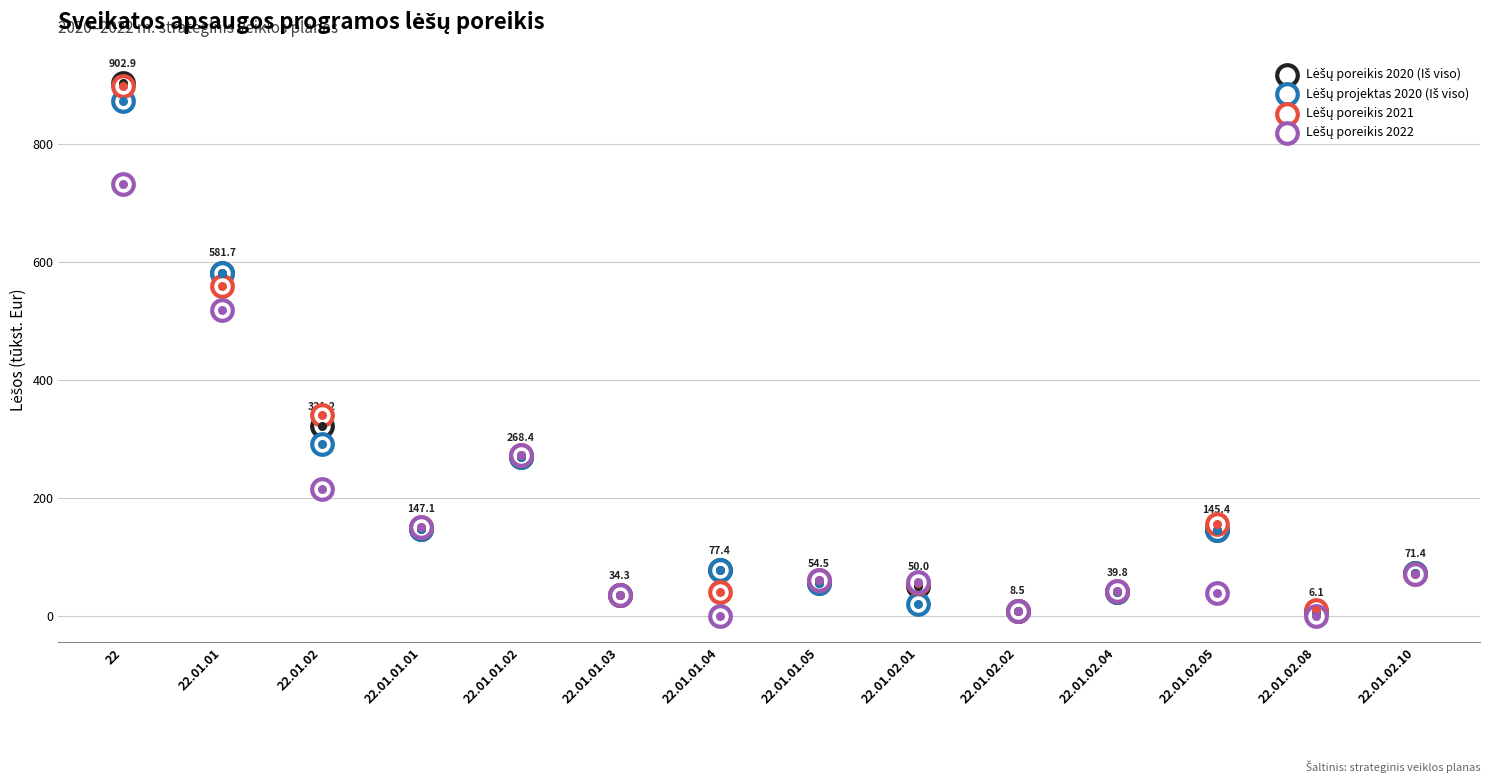

At how many categories does at least one series exceed 733?

1